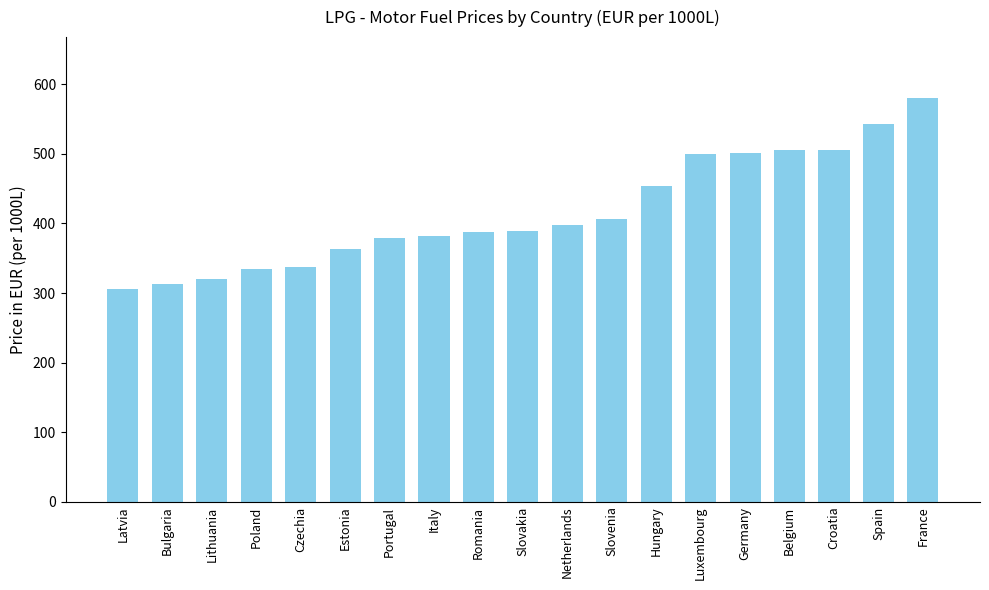

What is the difference between the values at Belgium and Netherlands?

108.6